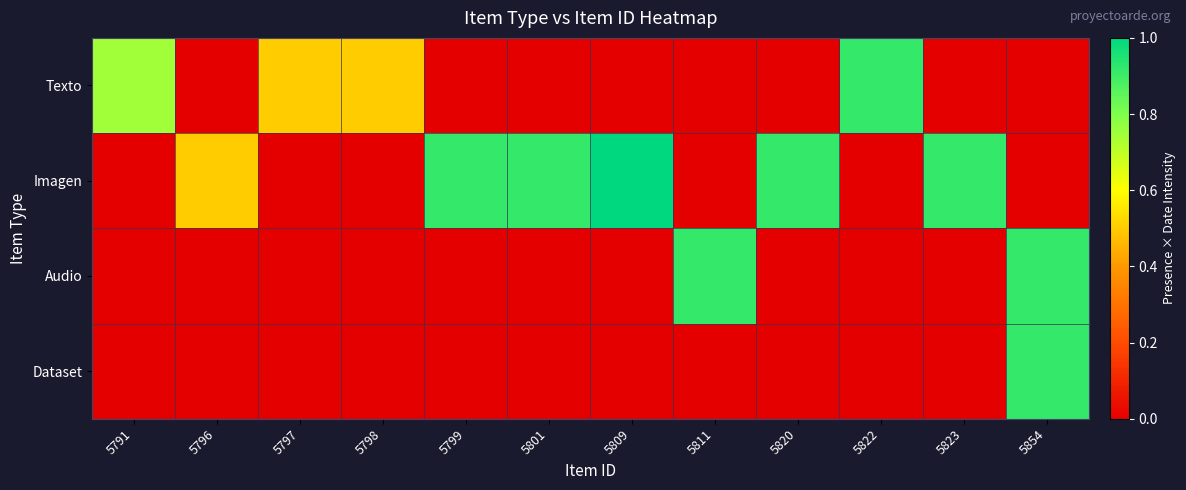

Which series changed the most between 5801 and 5811?

Imagen